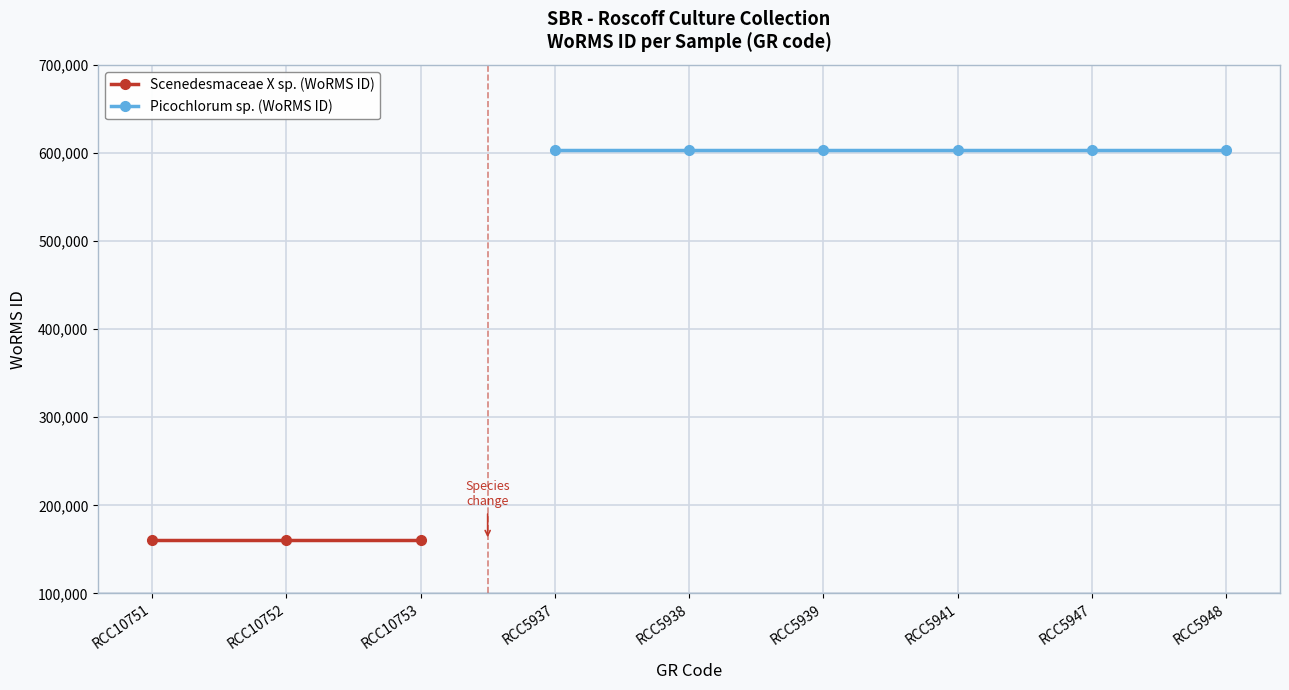

Rank the categories by value from highest to lowest.

RCC5937, RCC5938, RCC5939, RCC5941, RCC5947, RCC5948, RCC10751, RCC10752, RCC10753